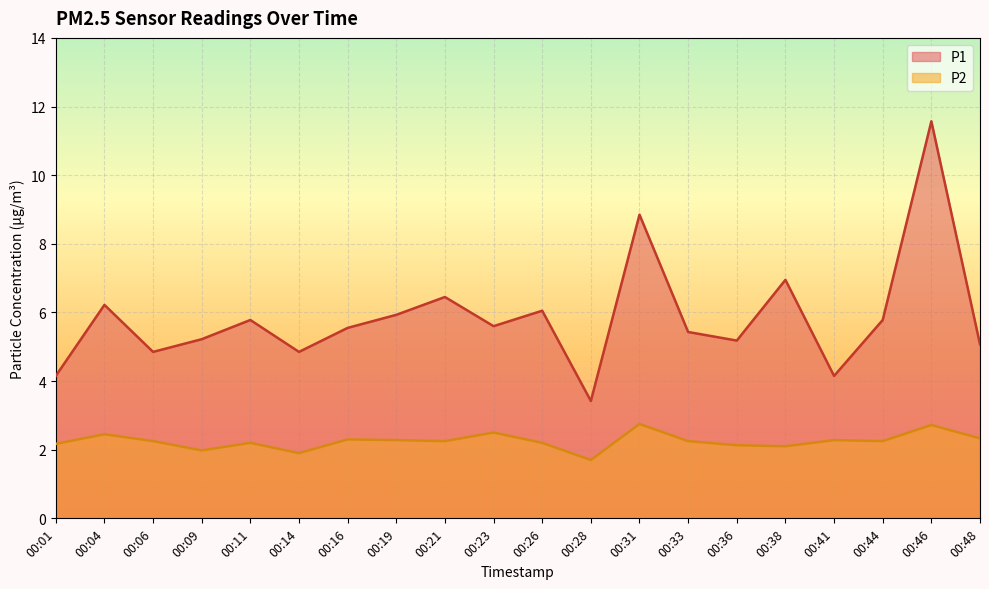

True or false: P2 has more than 0 points higher than both neighbors.

True